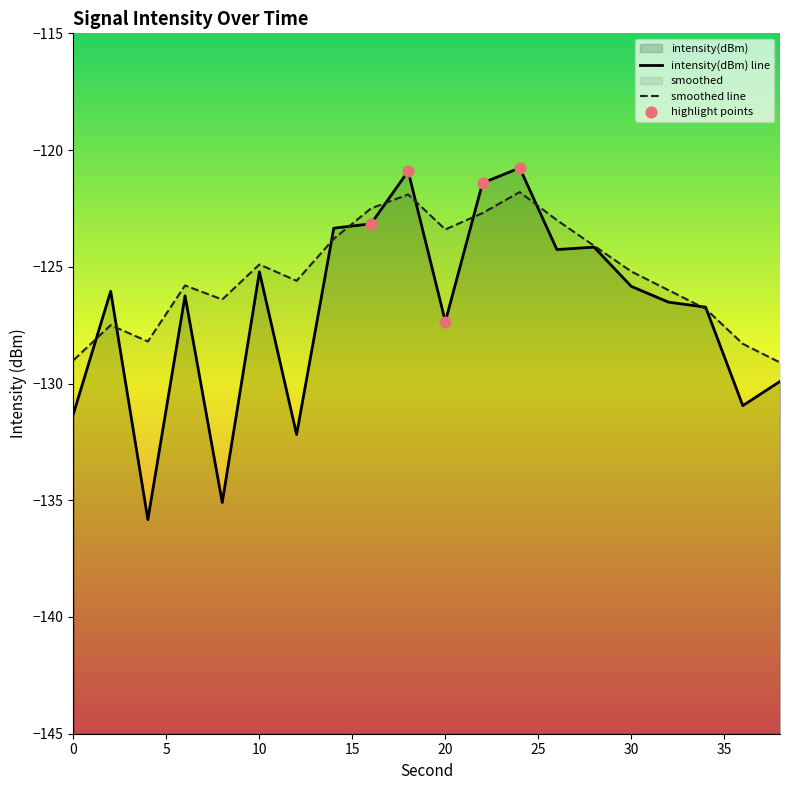

At how many categories does at least one series exceed -131?

20